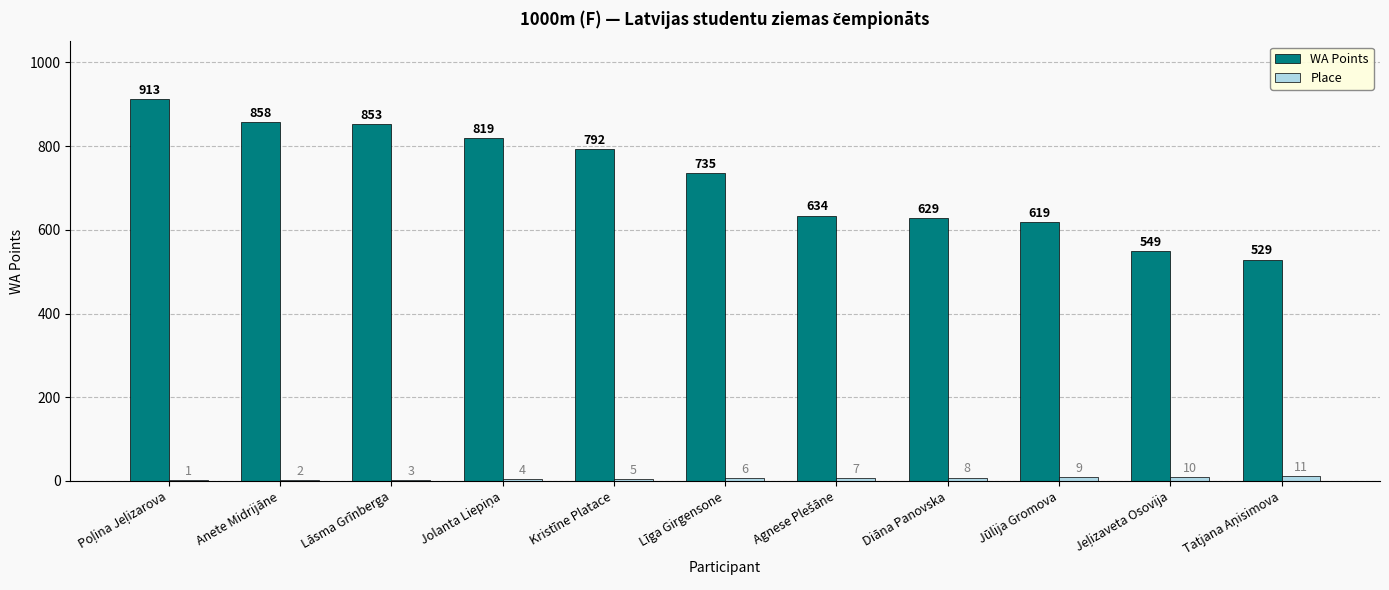

The value of WA Points at Kristīne Platace is 1362. True or false?

False